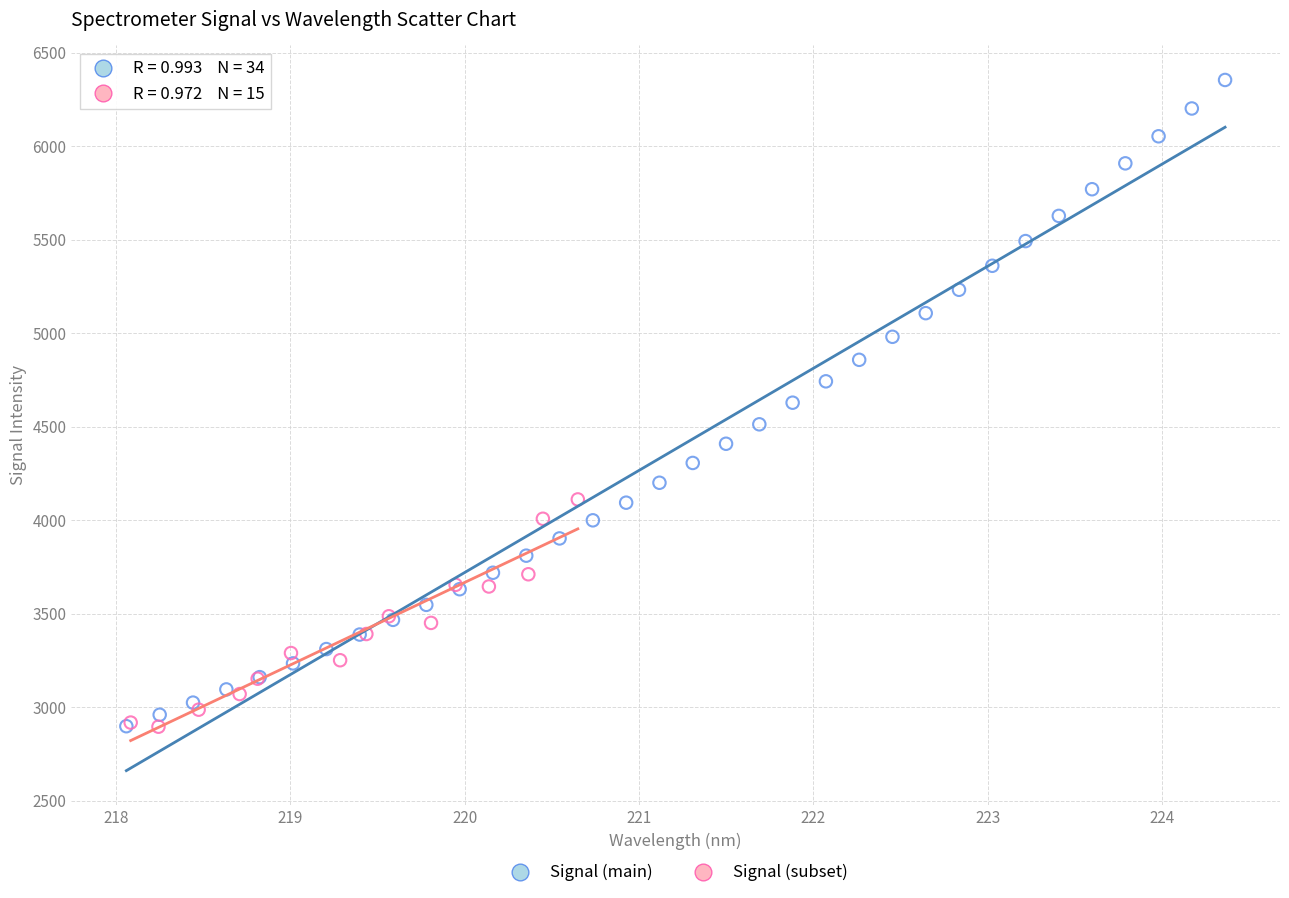

Which series contains the highest Y value?

Signal (main)